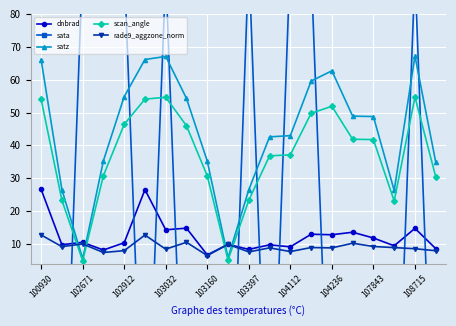

True or false: satz has a value of 54.8 at 102912.

True